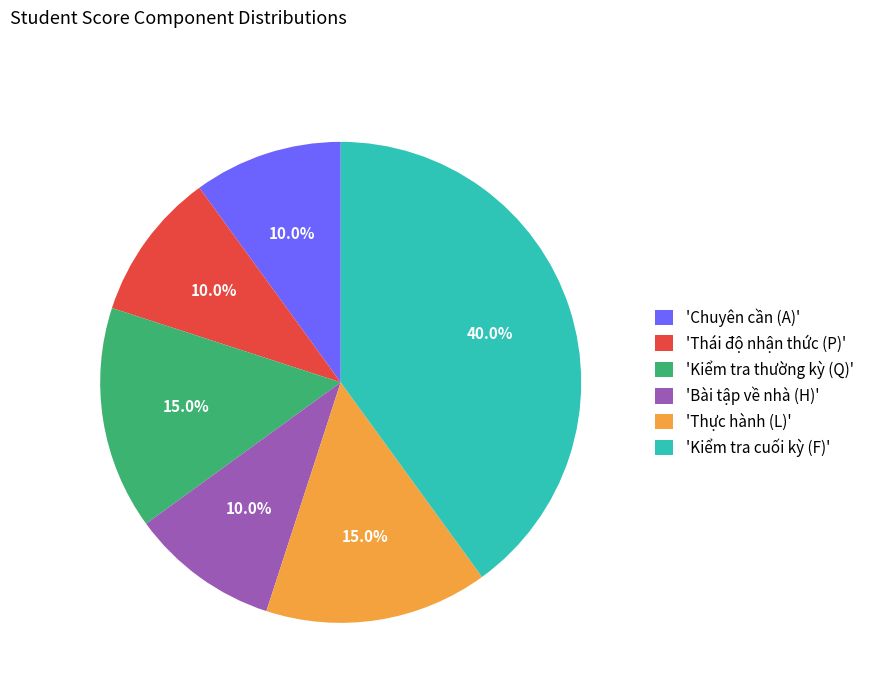

What is the ratio of the value at 'Kiểm tra thường kỳ (Q)' to the value at 'Thực hành (L)'?

1.0